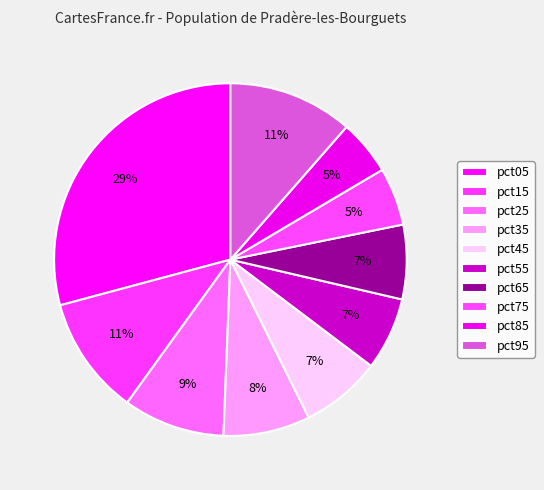

Count the number of slices in the pie.

10